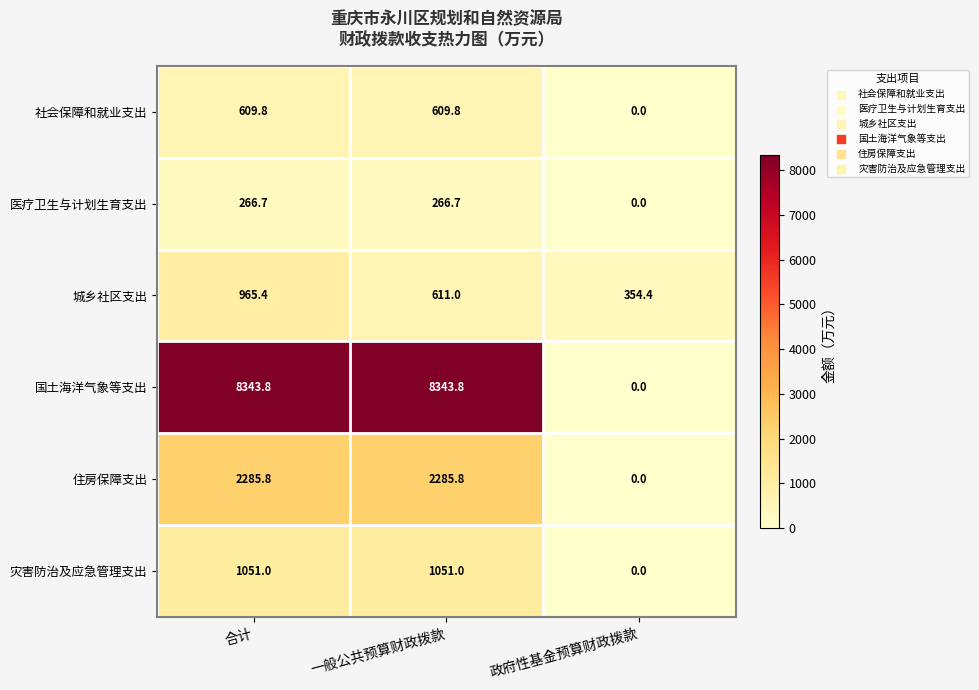

What is the spread (max minus min) of values at 政府性基金预算财政拨款?

354.4